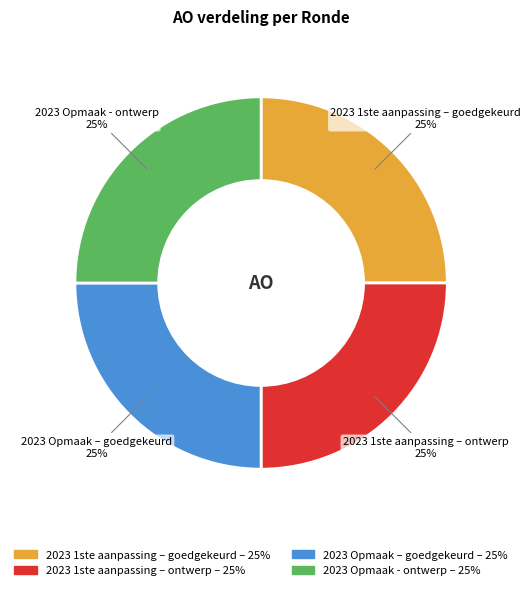

Does any single category account for the majority?

No